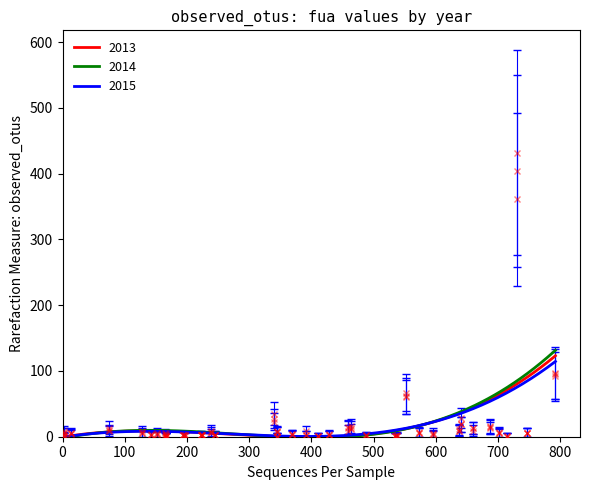

What is the maximum value for 2013?

123.1